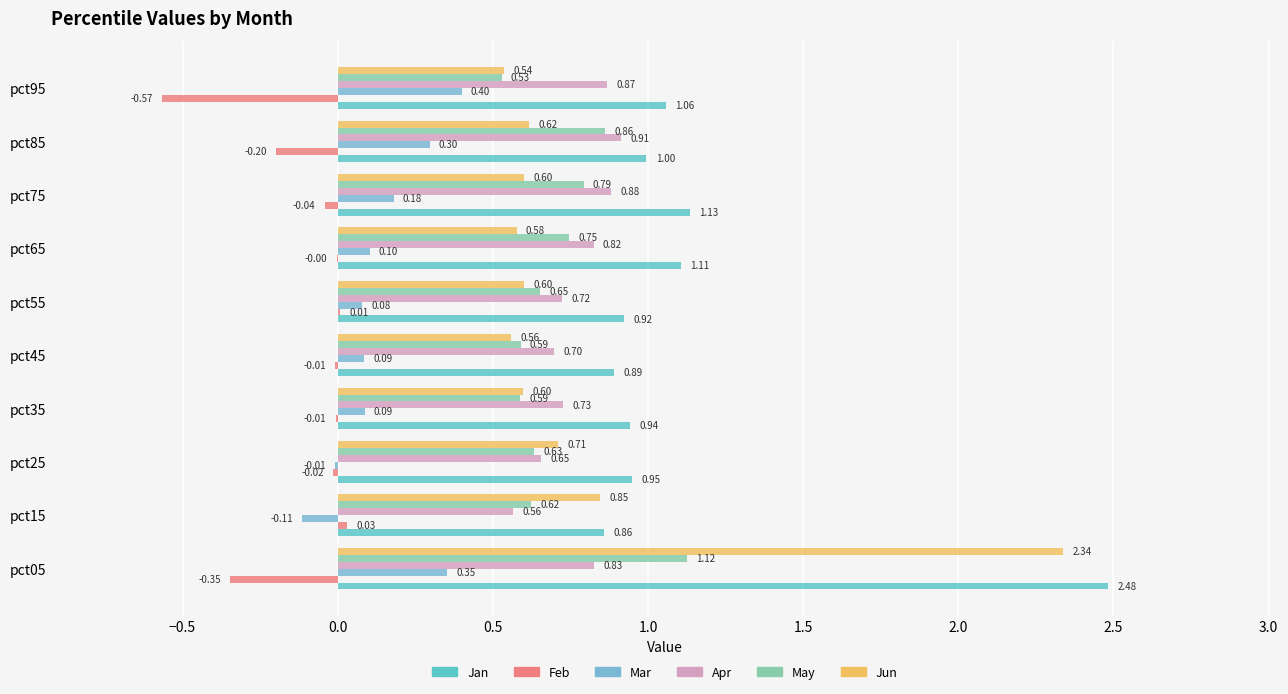

What is the label of the 6th bar from the right?

1.0